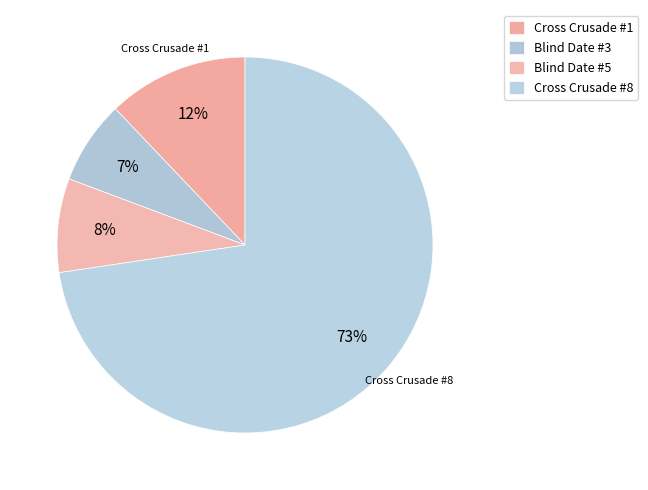

To the nearest percent, what is the combined percentage of Blind Date #3 and Cross Crusade #1?

19%